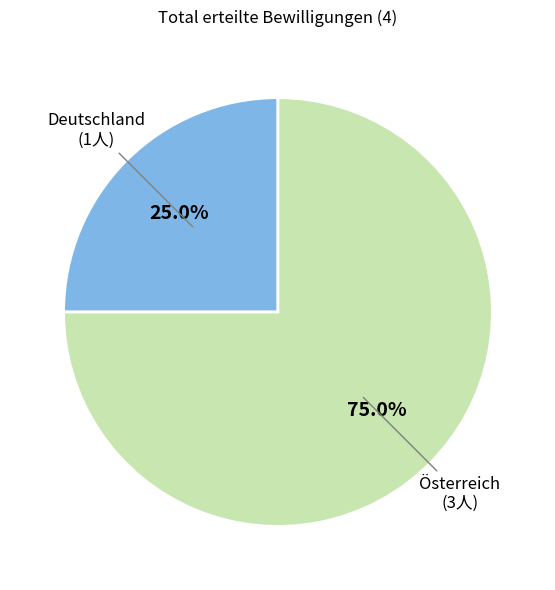

Is there any slice that represents more than half of the pie?

Yes